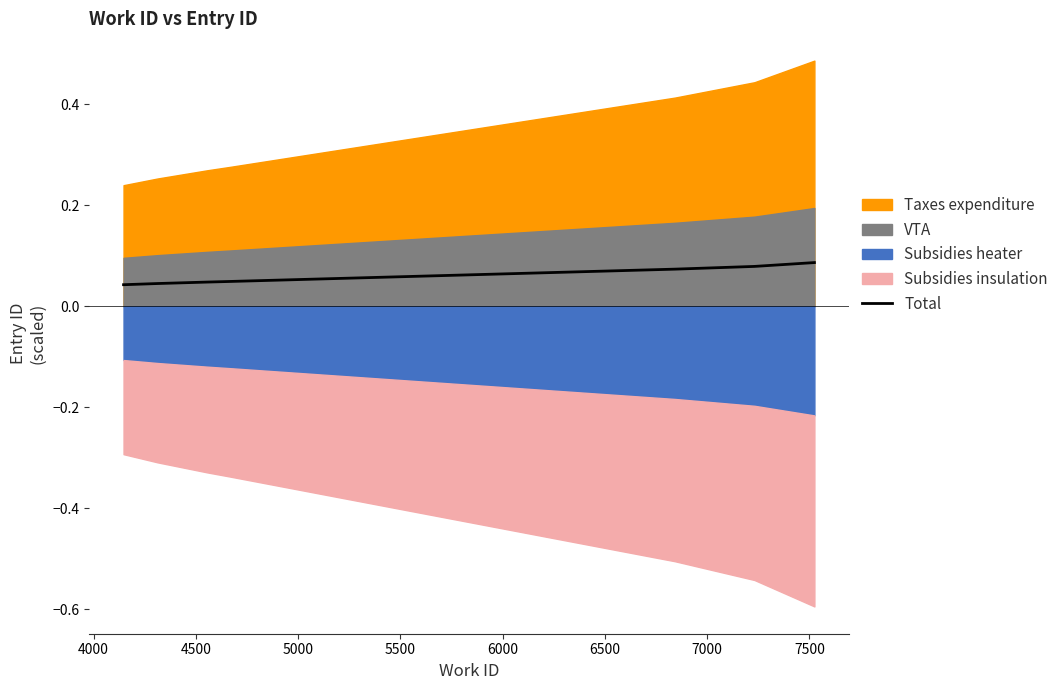

The chart shows a value of 0.0 at 4000. True or false?

False